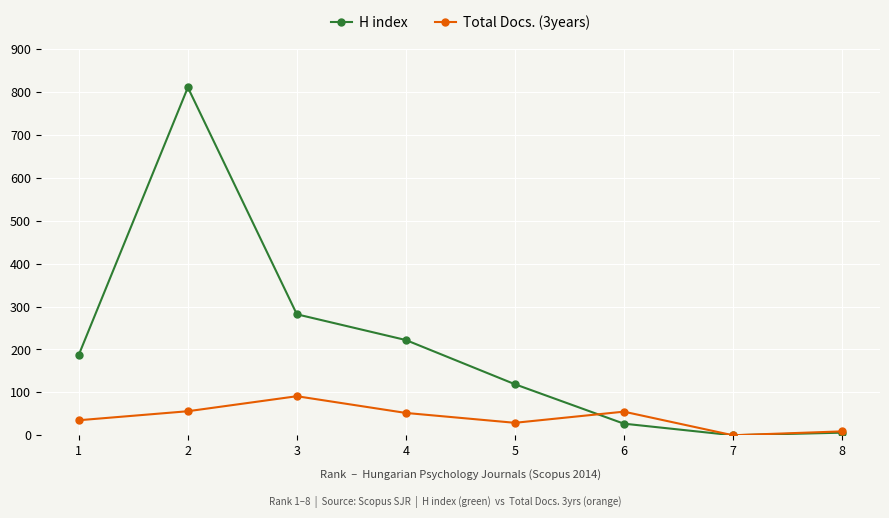

What is the total value across all series at 3?

373